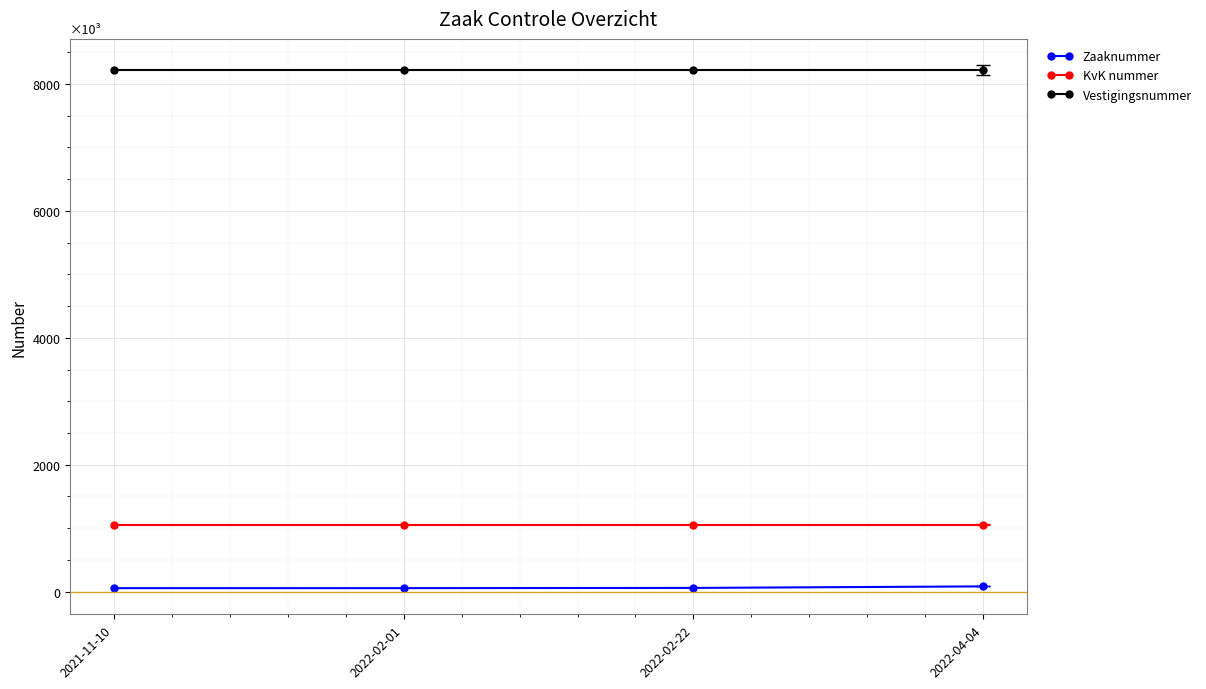

The KvK nummer series shows 680376 at 2021-11-10. True or false?

False